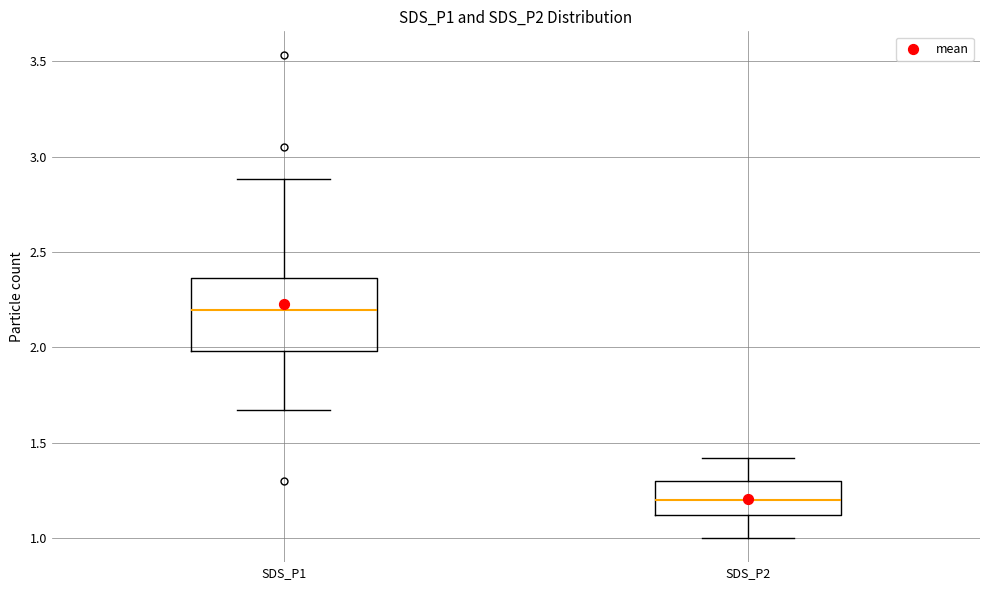

Comparing the boxes themselves (not the whiskers), which one is the tallest?

SDS_P1